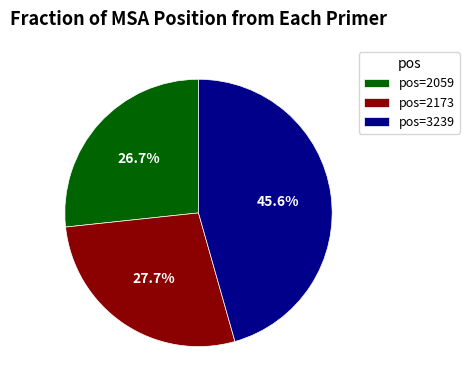

What is the largest slice in the pie chart?

pos=3239